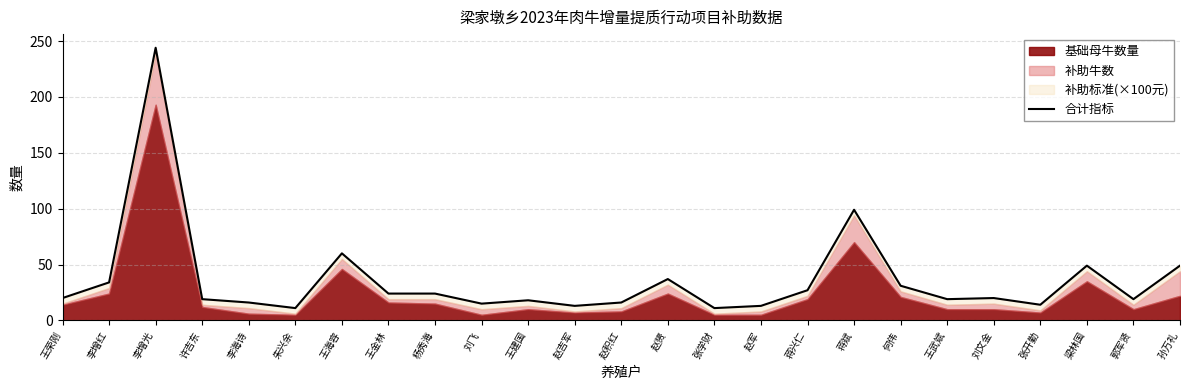

The chart shows a value of 19 at 许吉东. True or false?

True